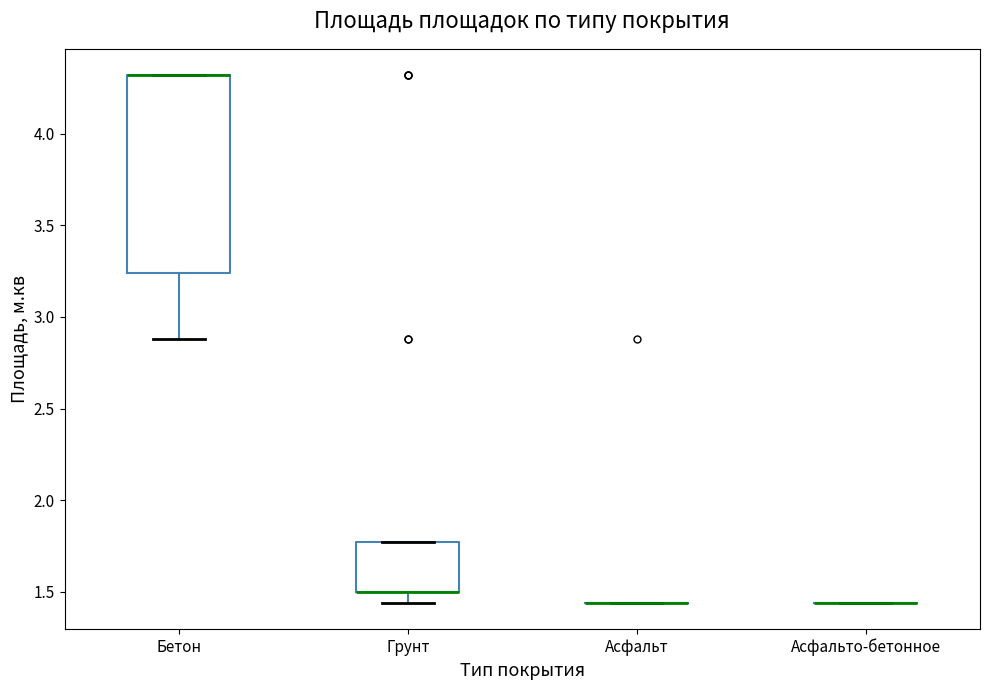

Reading left to right, read every box against the y-axis: the position of its median line, the range the box covers, and the ends of its whiskers. The values are not printed on the chart, so give them approximately, as read against the axis.

Бетон: median 4.30 (drawn on the box's upper edge), box 3.25 to 4.30, whiskers 2.90 to 4.30
Грунт: median 1.50 (drawn on the box's lower edge), box 1.50 to 1.75, whiskers 1.45 to 1.75
Асфальт: box collapsed to a line at 1.45, whiskers 1.45 to 1.45
Асфальто-бетонное: box collapsed to a line at 1.45, whiskers 1.45 to 1.45